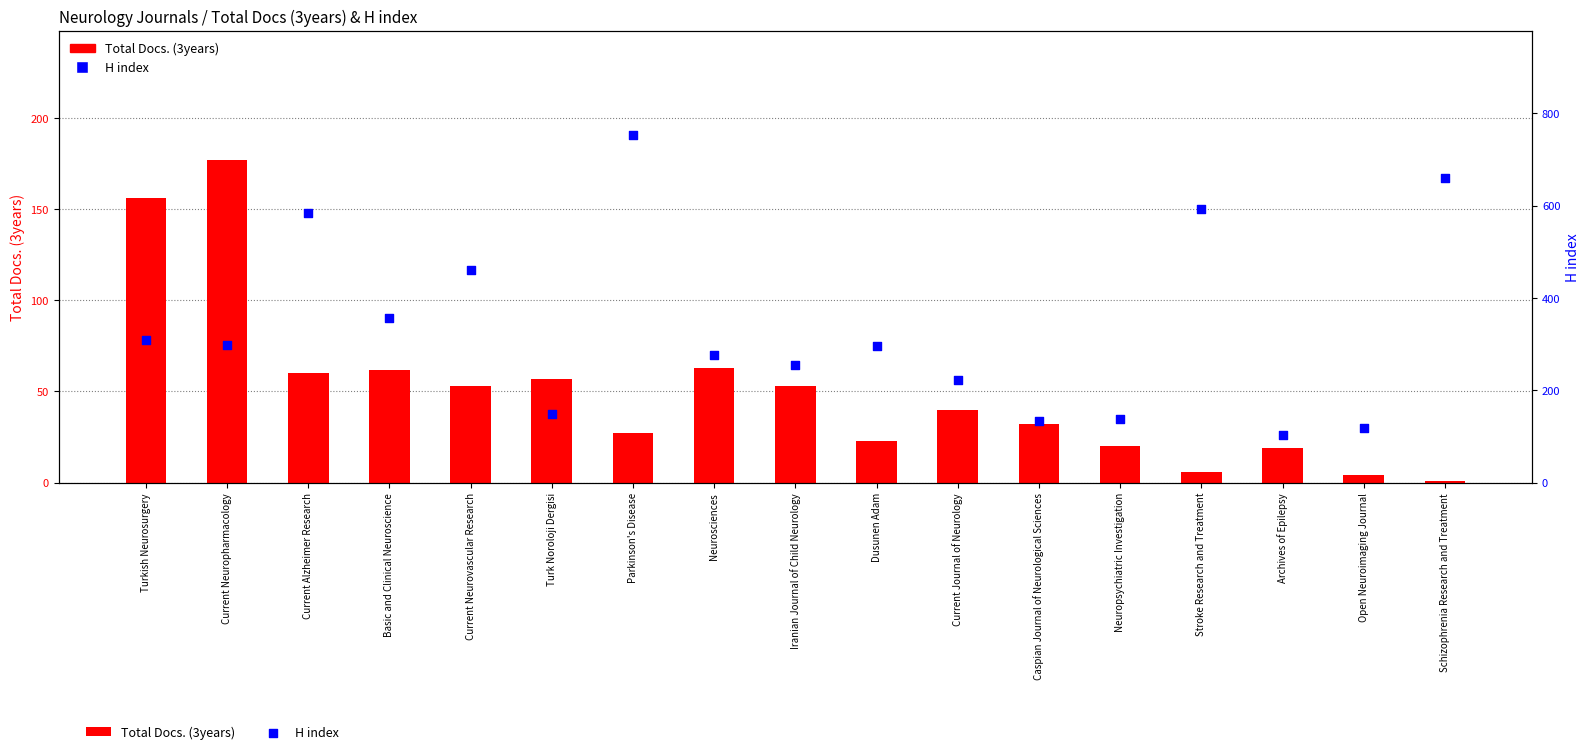

What are all the series names shown in the legend?

Total Docs. (3years), H index